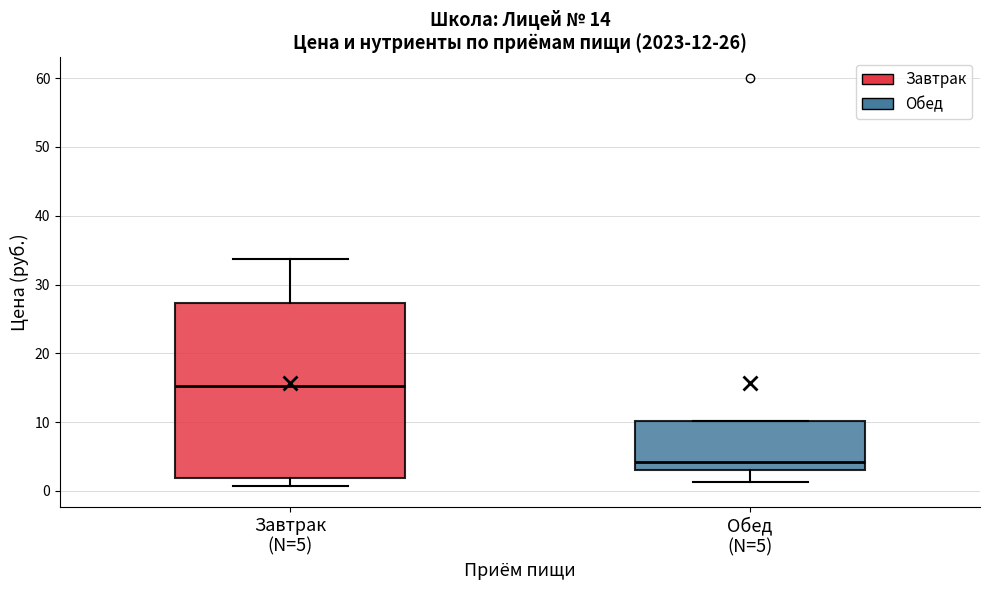

Which box's median line is the lowest?

Обед (N=5)